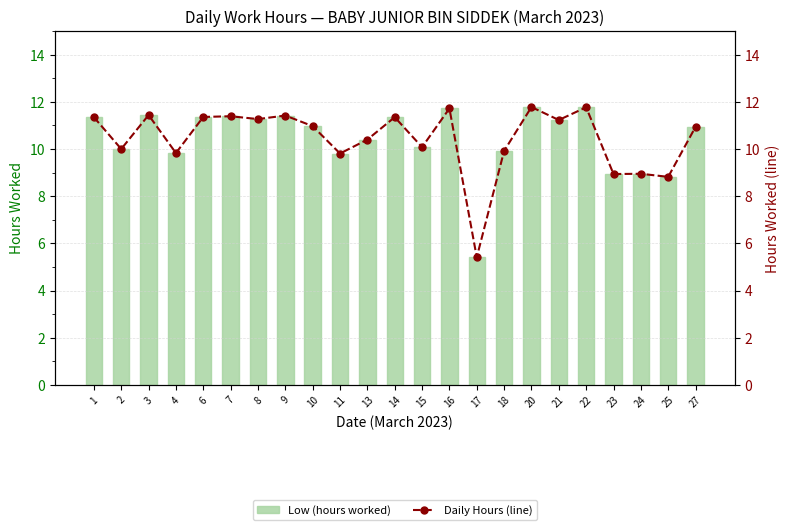

What is the difference between the maximum and minimum values in the Daily Hours (line) series?

6.4